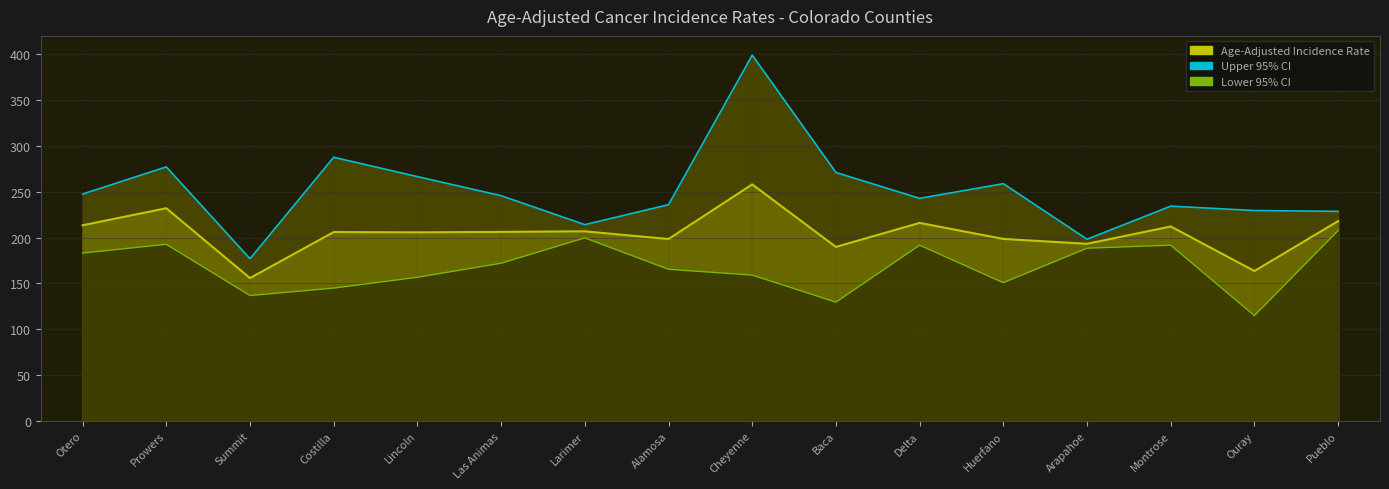

At which label does Lower 95% CI first exceed 172?

Otero